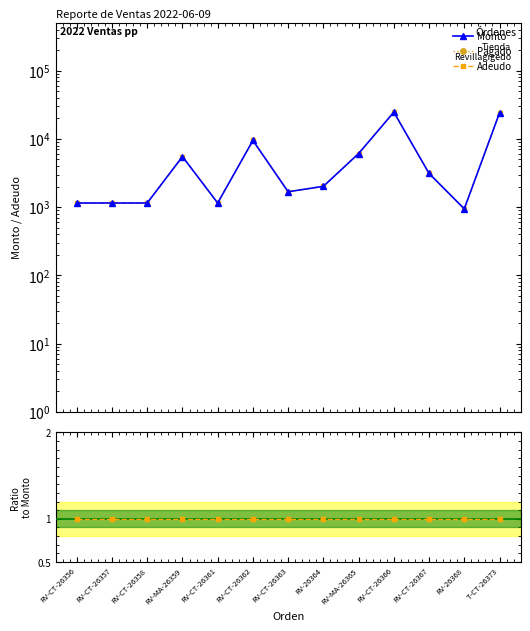

What is the value of the Adeudo/Monto point at the 3rd from the left?

1.0